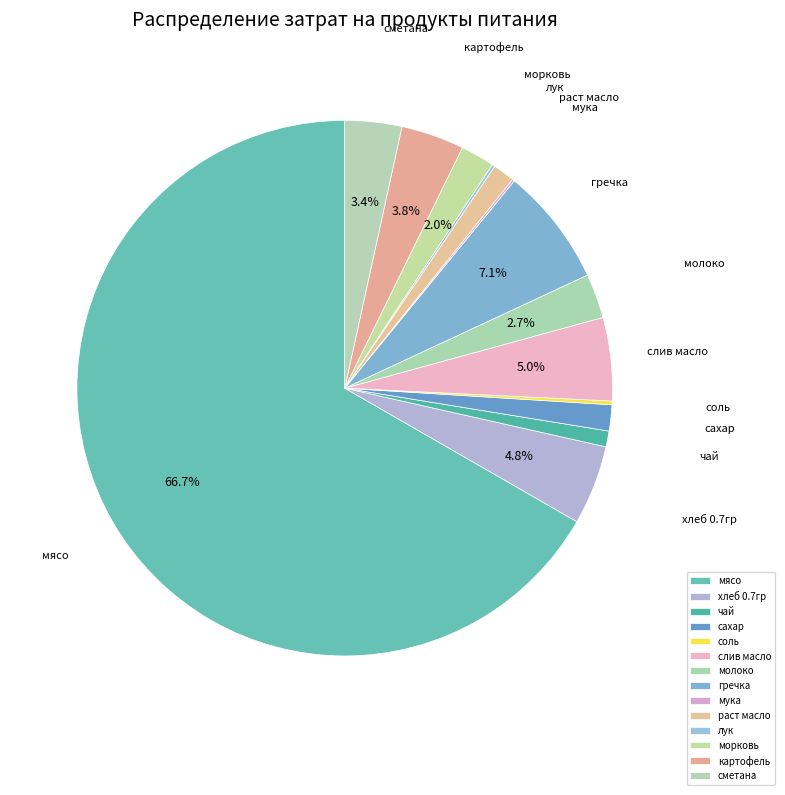

True or false: слив масло accounts for 5% of the total.

True